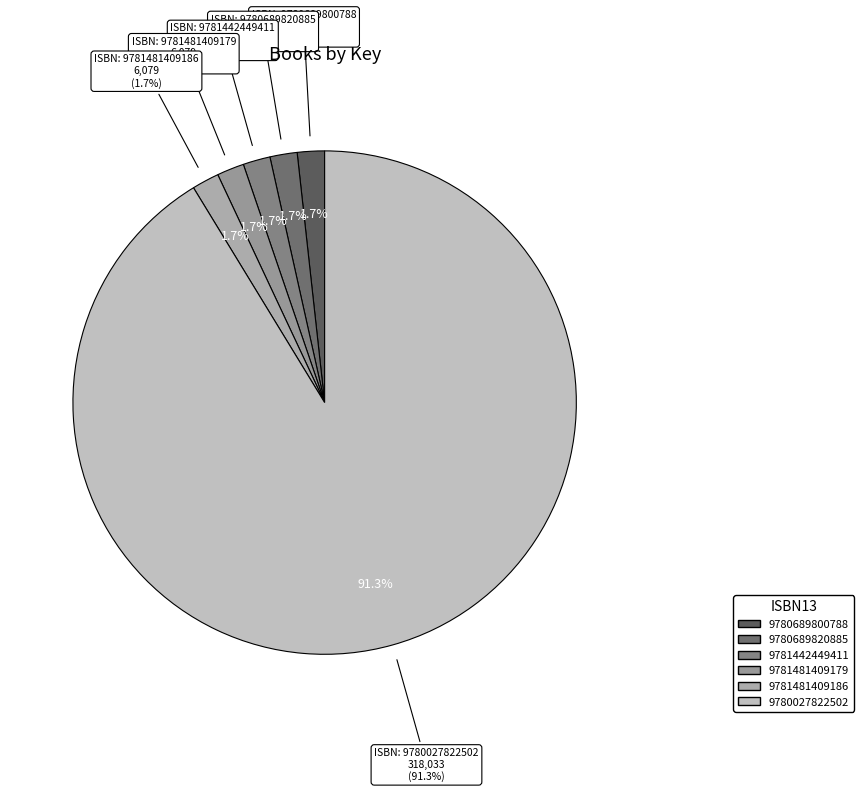

Does any single category account for the majority?

Yes